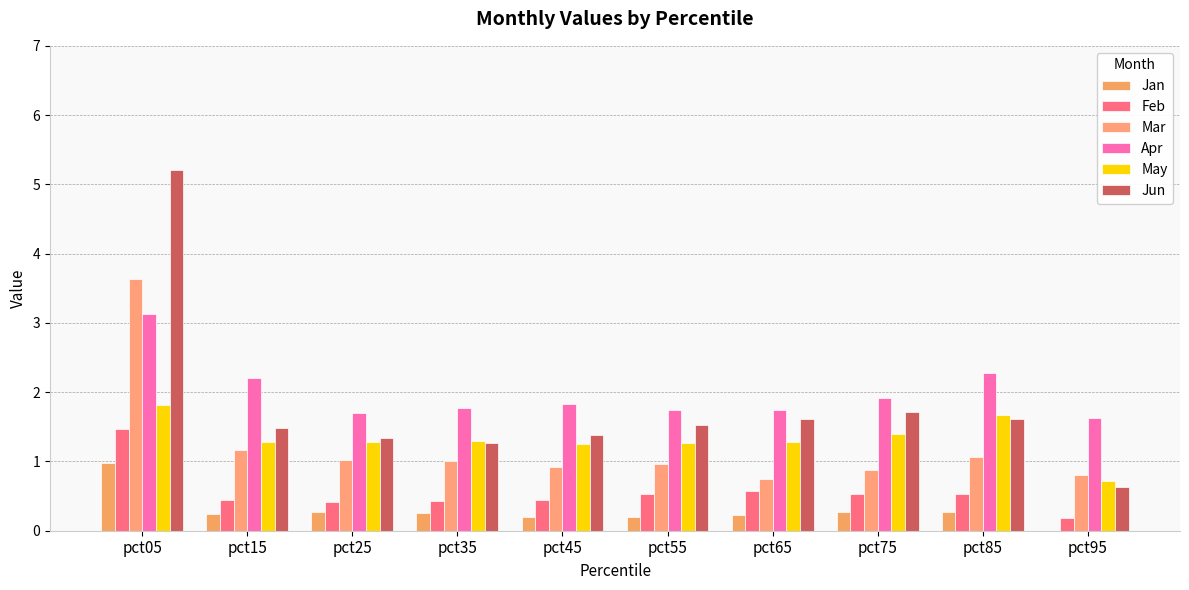

What is the sum of all Jun values?

17.8